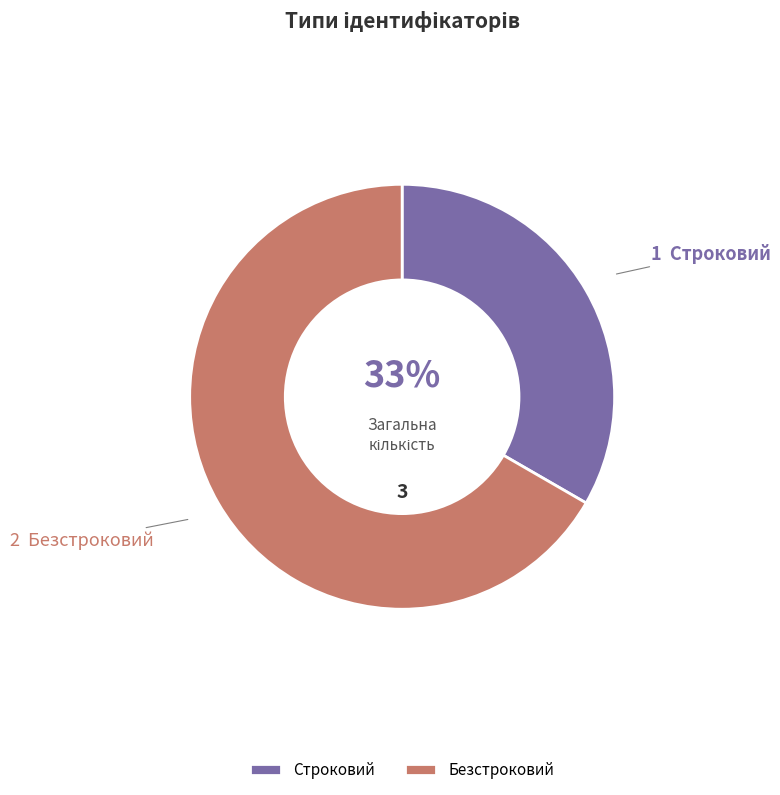

Does Безстроковий represent more than half of the total?

Yes